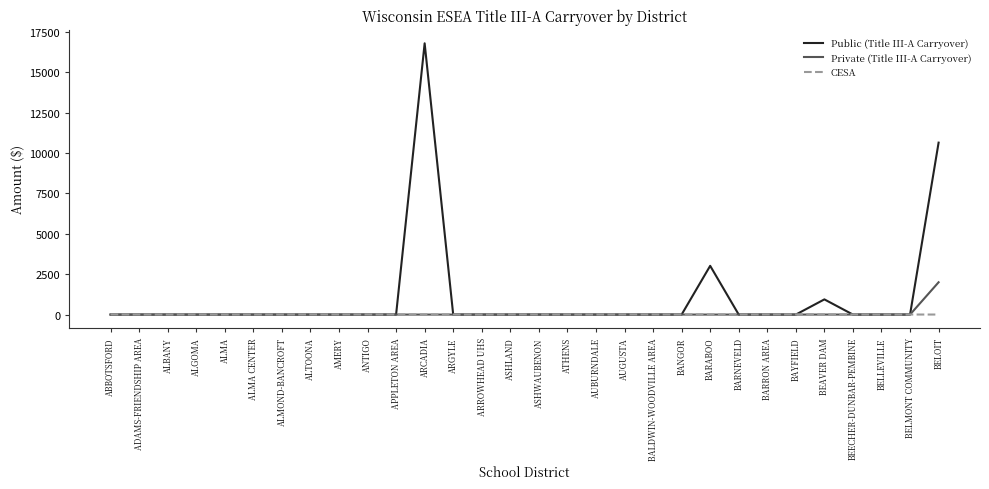

Does the chart display data point markers on the line(s)?

No